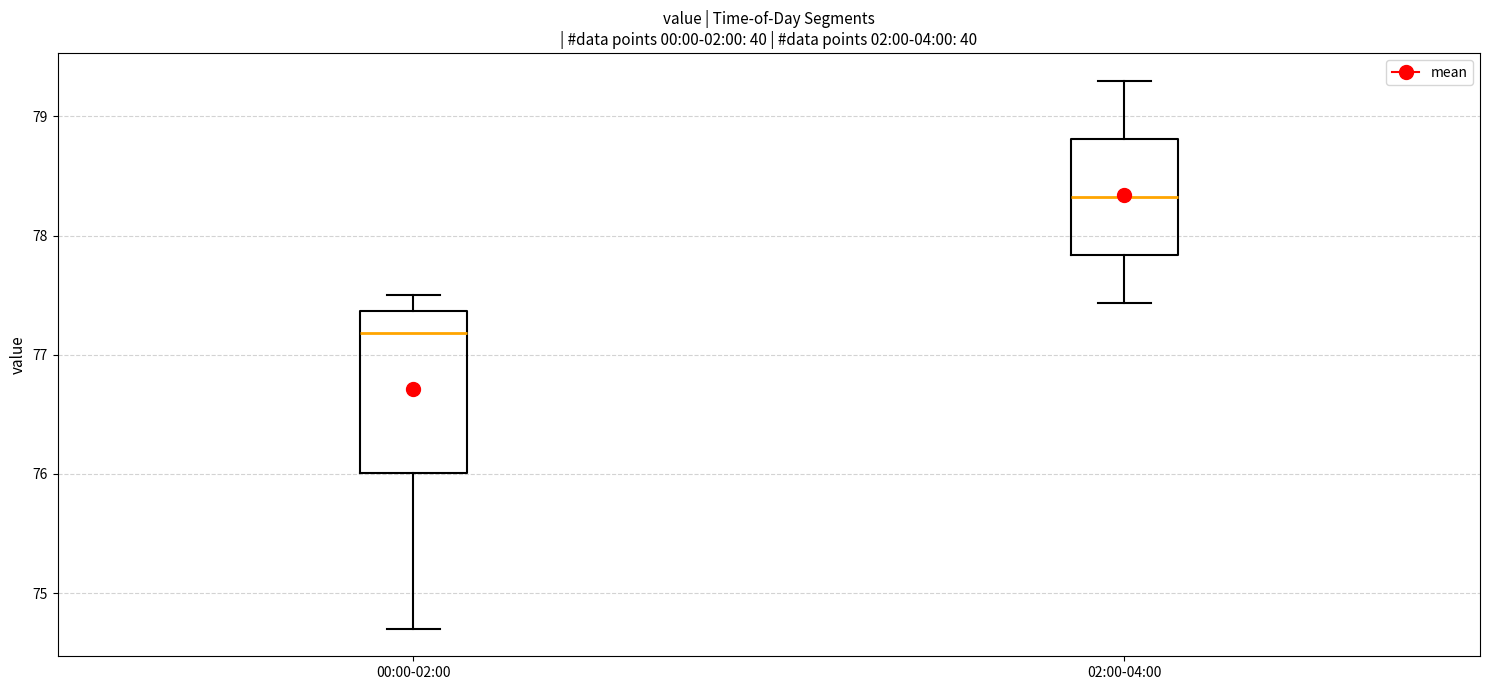

Where does the upper whisker of the box for 00:00-02:00 end on the y-axis? The values are not printed on the chart, so give them approximately, as read against the axis.

77.5